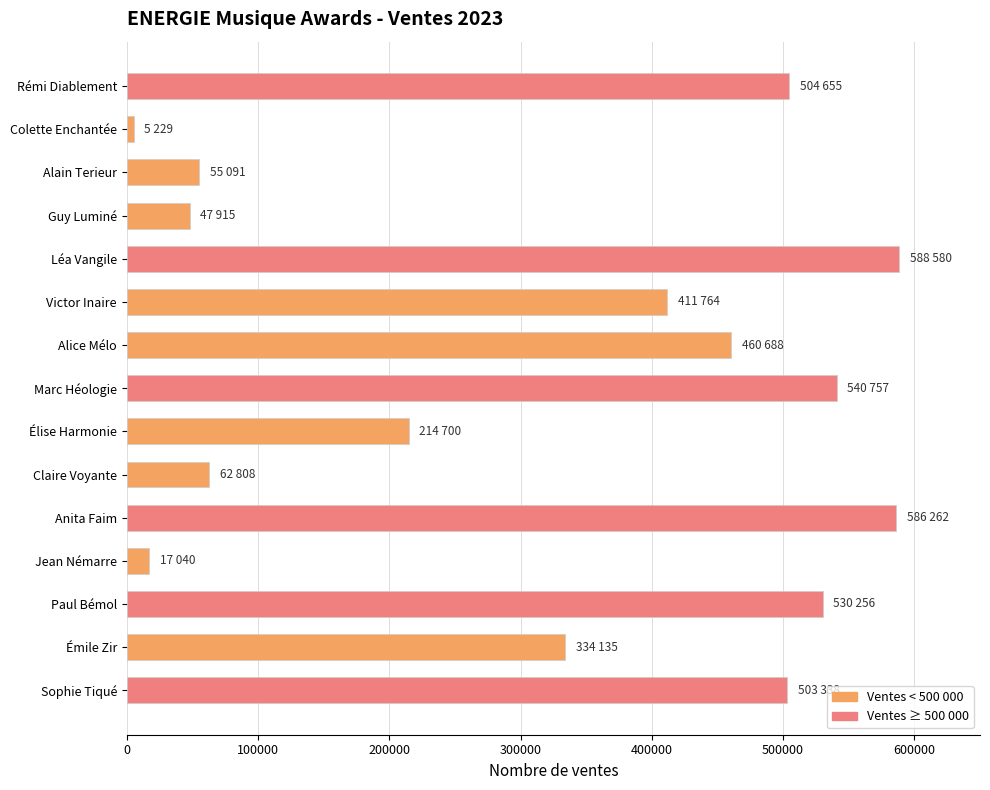

Where is the data nearest to the value 296904?

Émile Zir